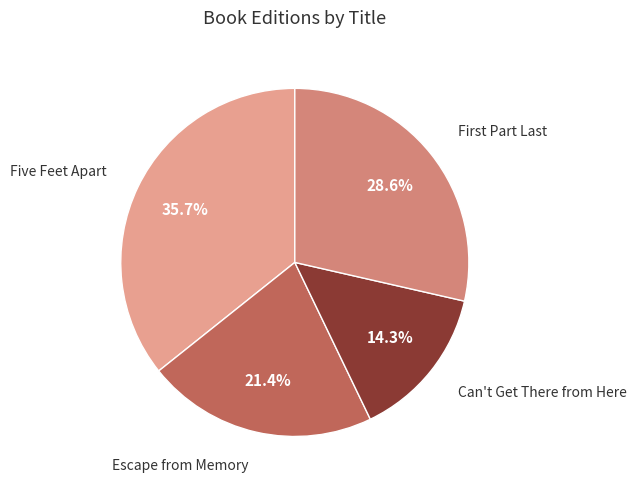

Rank the categories by value from lowest to highest.

Can't Get There from Here, Escape from Memory, First Part Last, Five Feet Apart